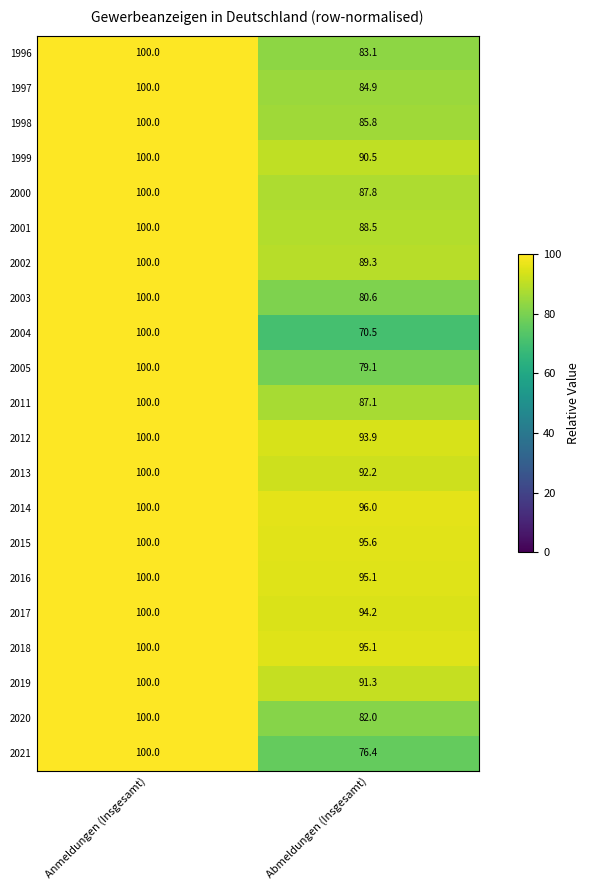

What is the spread (max minus min) of values at Abmeldungen (Insgesamt)?

25.5